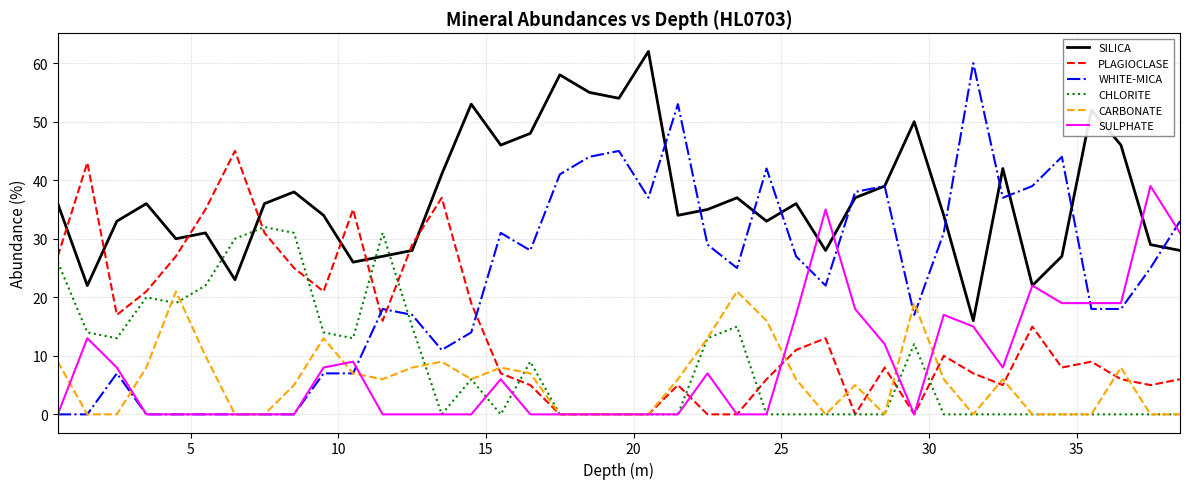

Which series has the widest spread of values?

WHITE-MICA